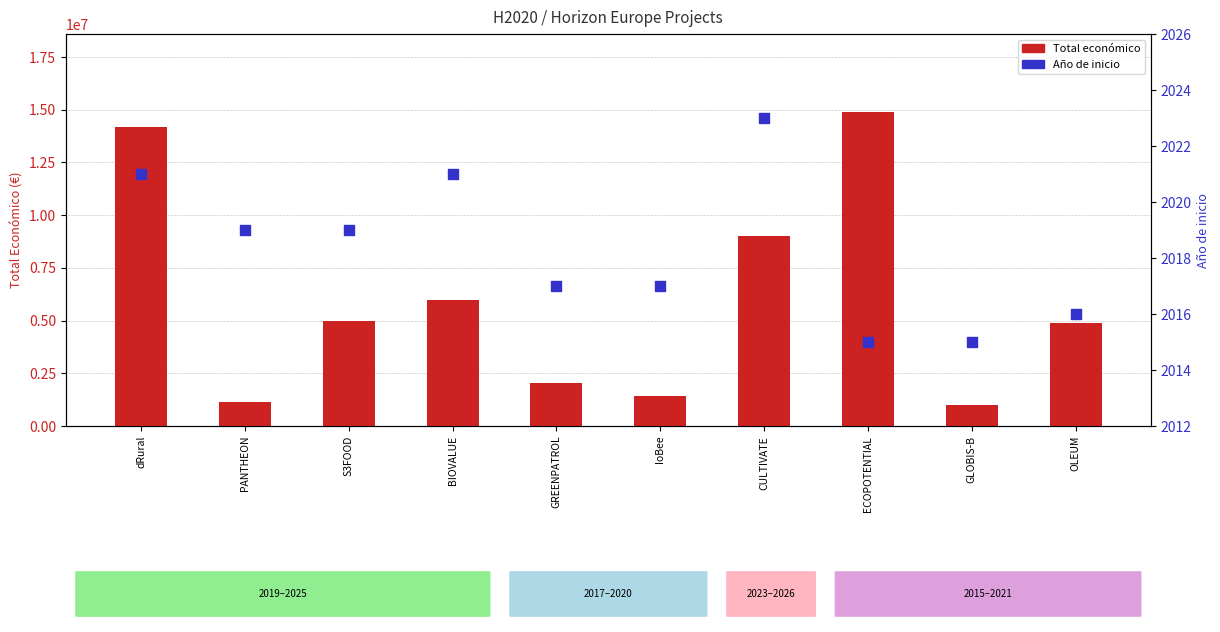

Which series contains the lowest Y value?

Año de inicio